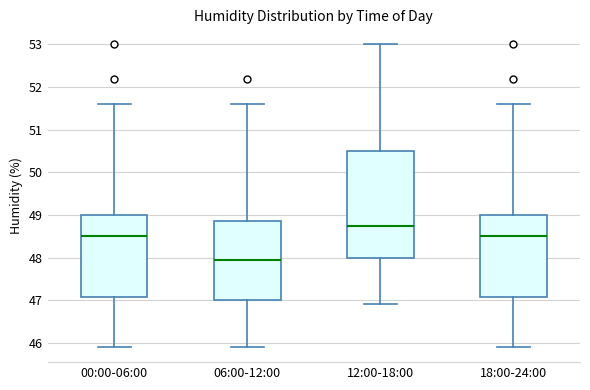

Reading left to right, transcribe this box plot: for each box, give where its median line is, the range the box spans, and where its two whiskers end, as read against the y-axis. The values are not printed on the chart, so give them approximately, as read against the axis.

00:00-06:00: median 48.5, box 47.1 to 49.0, whiskers 45.9 to 51.6
06:00-12:00: median 48.0, box 47.0 to 48.9, whiskers 45.9 to 51.6
12:00-18:00: median 48.8, box 48.0 to 50.5, whiskers 46.9 to 53.0
18:00-24:00: median 48.5, box 47.1 to 49.0, whiskers 45.9 to 51.6